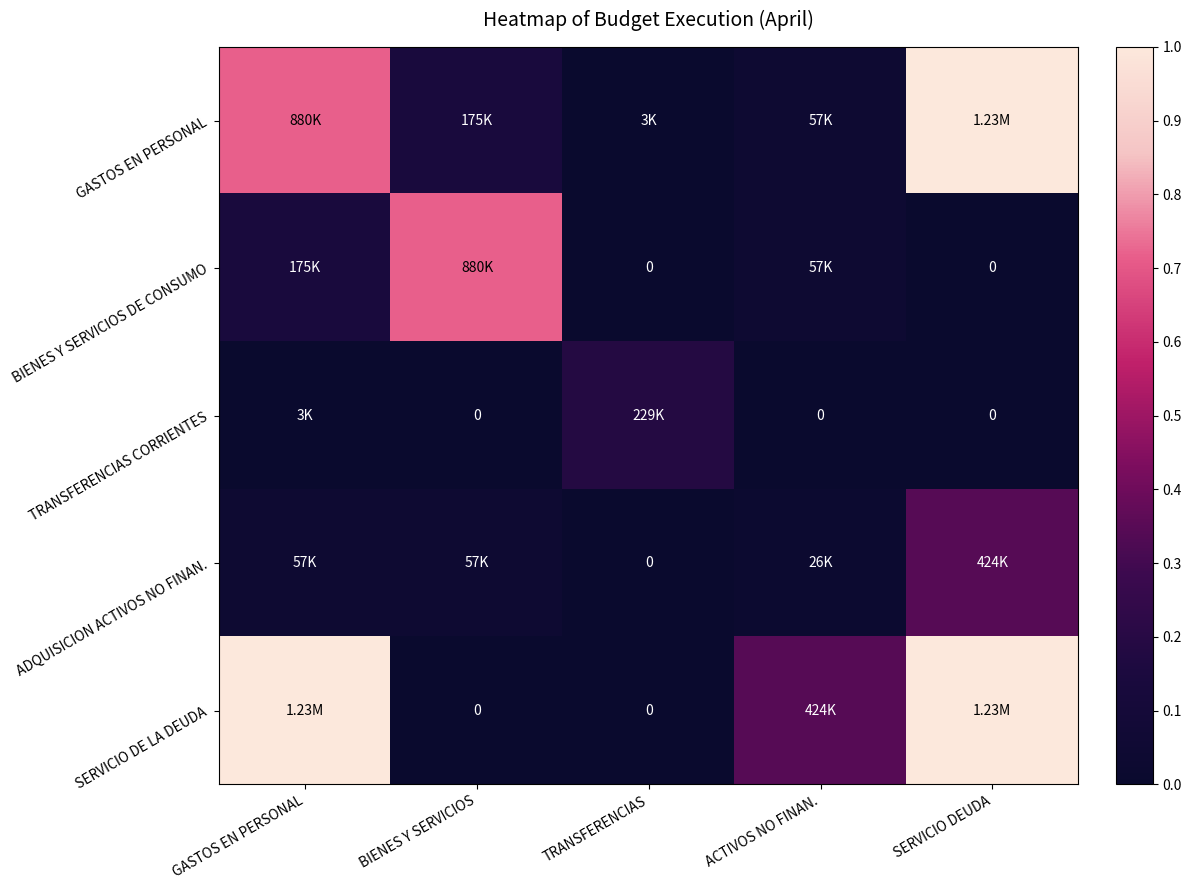

How many data points in BIENES Y SERVICIOS DE CONSUMO are above 0?

3